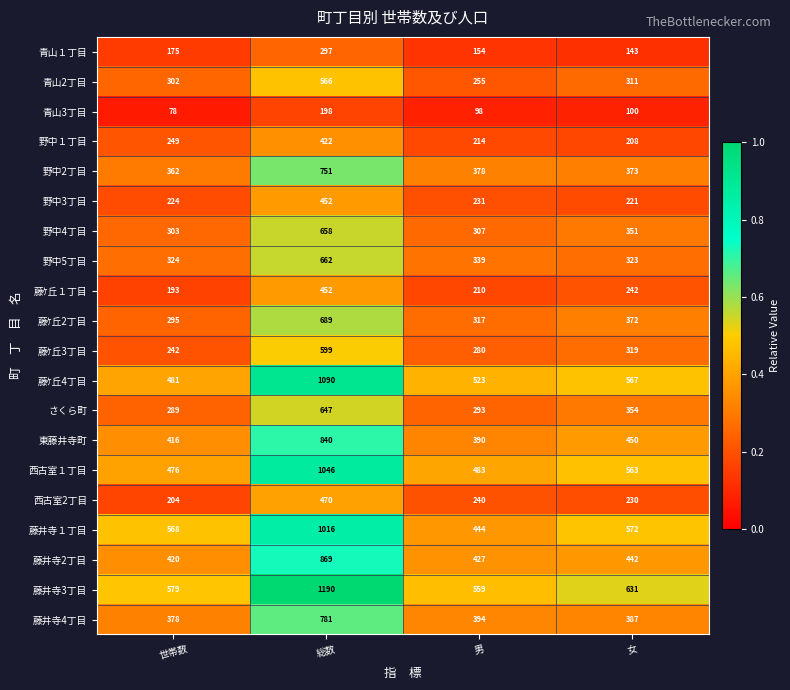

Rank the series at 世帯数 from highest to lowest value.

藤井寺3丁目, 藤井寺１丁目, 藤ｹ丘4丁目, 西古室１丁目, 藤井寺2丁目, 東藤井寺町, 藤井寺4丁目, 野中2丁目, 野中5丁目, 野中4丁目, 青山2丁目, 藤ｹ丘2丁目, さくら町, 野中１丁目, 藤ｹ丘3丁目, 野中3丁目, 西古室2丁目, 藤ｹ丘１丁目, 青山１丁目, 青山3丁目